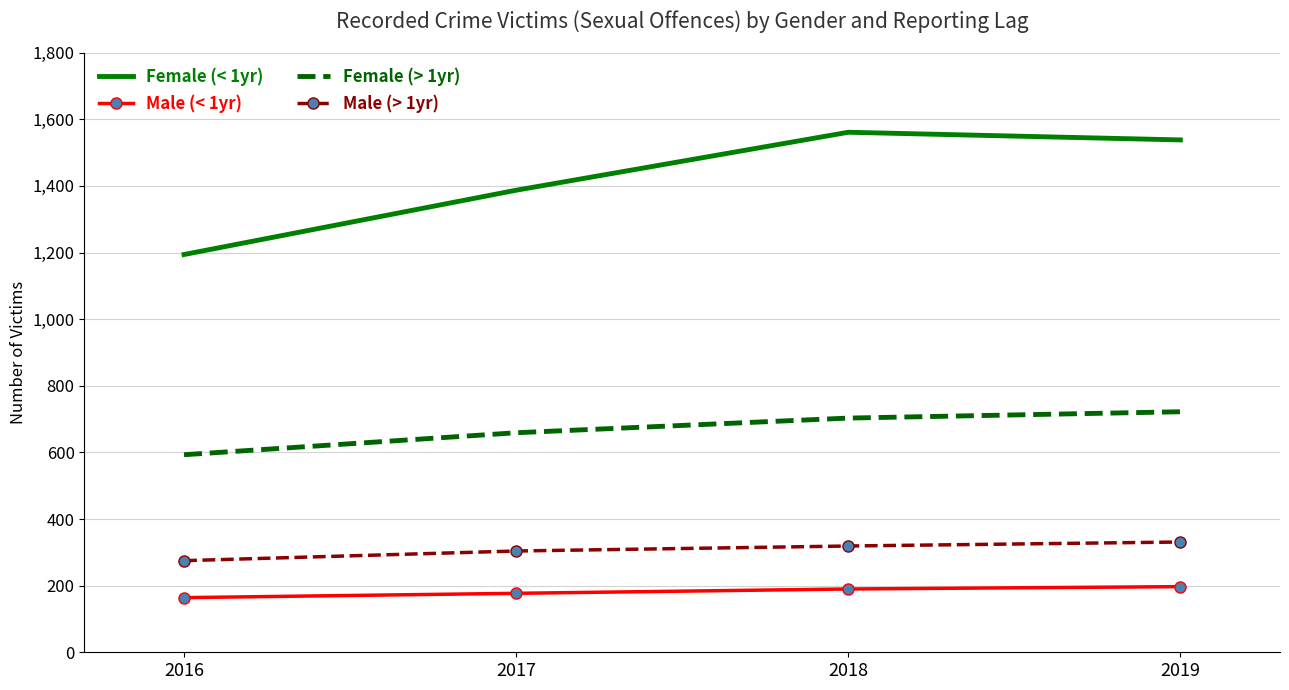

What is the total value across all series at 2017?

2527